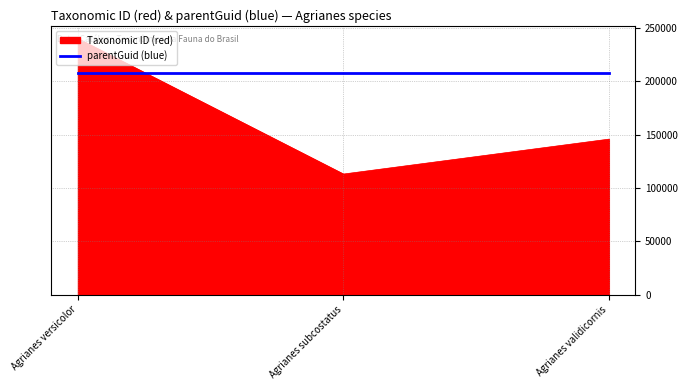

Which category has the lowest value across all series?

Agrianes subcostatus